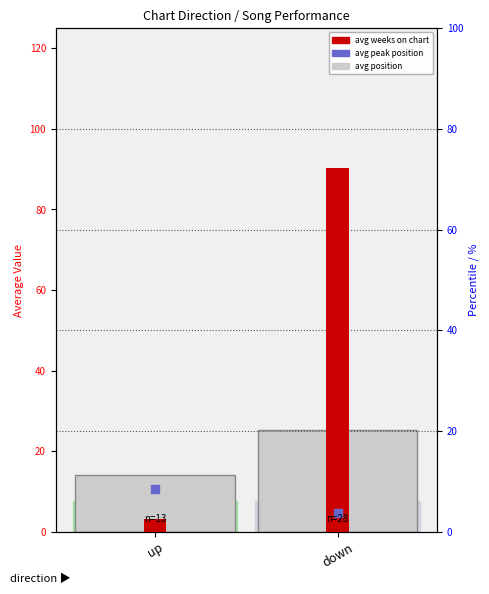

Which series contains the lowest Y value?

avg weeks on chart